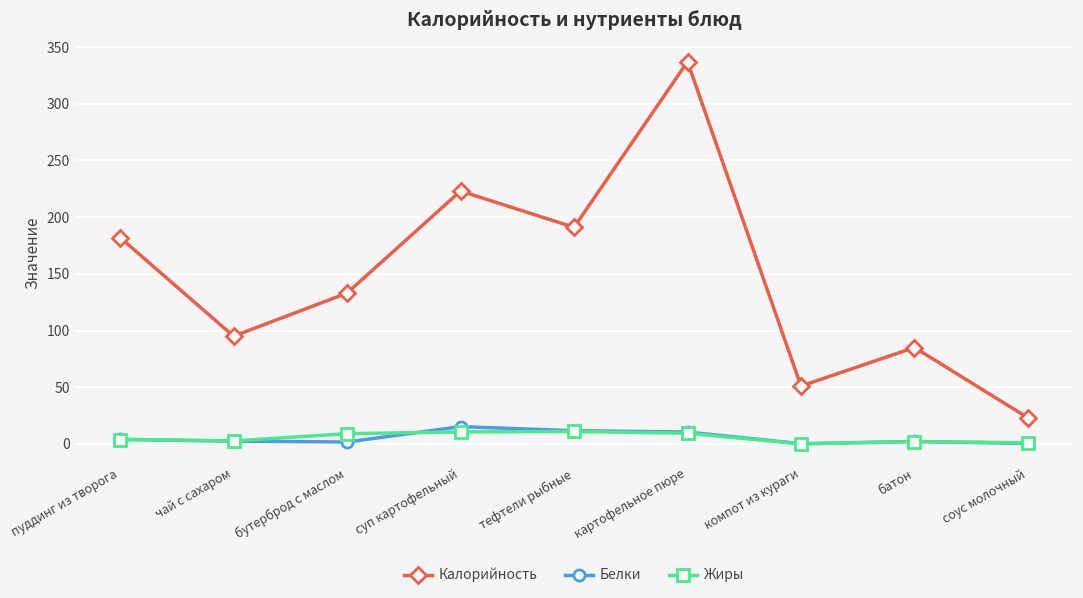

True or false: Калорийность and Белки cross at least once.

False